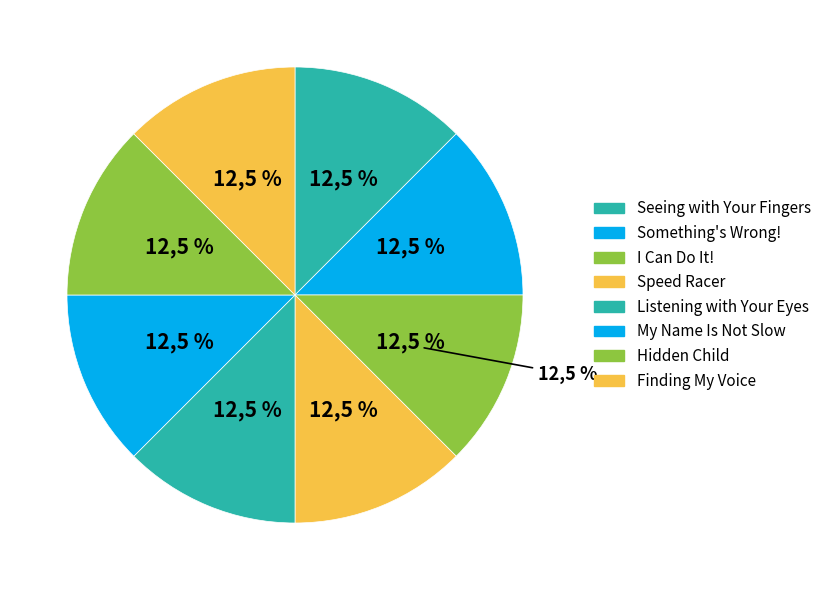

Approximately how many times larger is the value at Hidden Child compared to Seeing with Your Fingers?

1.0